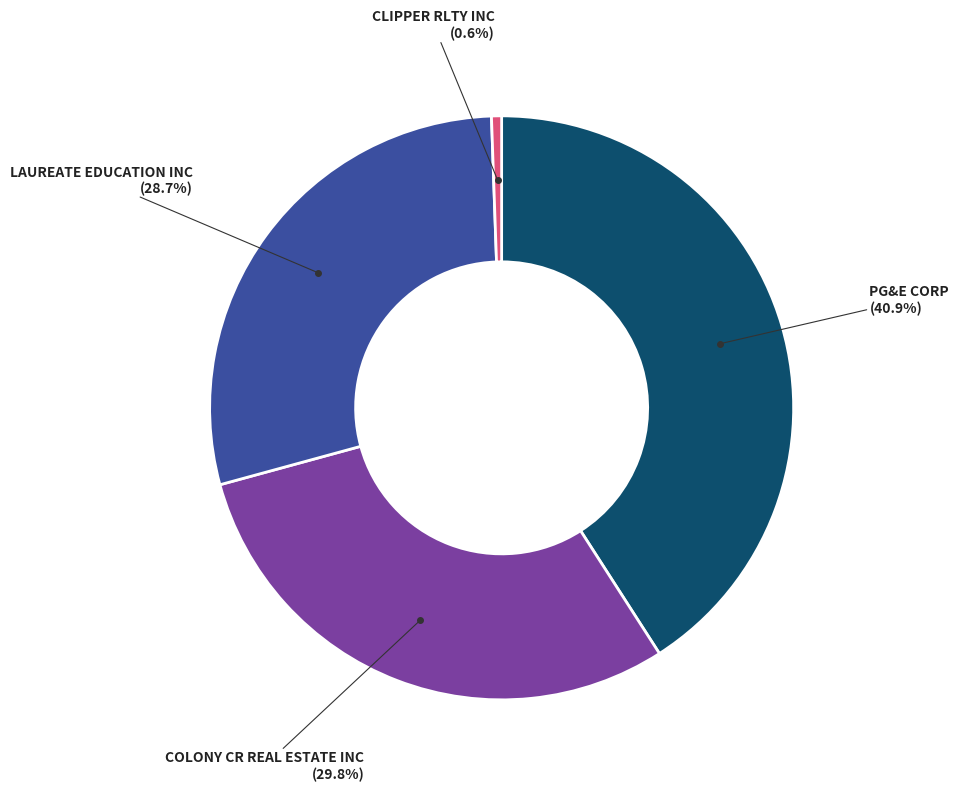

Is there a majority slice in this chart?

No